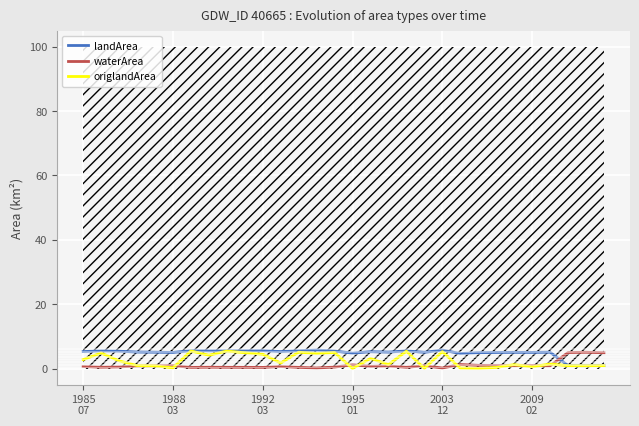

Reading left to right, extract all data points from this chart.

landArea: 5.3	5.5	5.4	5.1	5.1	5.0	5.6	5.5	5.5	5.5	5.6	5.3	5.5	5.8	5.5	4.8	5.2	5.1	5.5	5.0	5.8	4.7	4.9	5.0	5.0	5.0	5.1	1.0	0.9	1.0
waterArea: 0.7	0.4	0.5	0.8	0.8	0.9	0.4	0.4	0.4	0.4	0.4	0.7	0.4	0.2	0.5	1.1	0.7	0.8	0.4	0.9	0.2	1.3	1.0	0.9	0.9	0.9	0.9	5.0	5.1	4.9
origlandArea: 2.8	4.8	2.4	0.9	0.8	0.2	5.5	4.2	5.5	4.9	4.5	1.7	5.1	4.7	5.0	0.0	3.2	1.3	5.4	0.1	5.3	0.1	0.1	0.4	1.2	0.5	1.4	0.9	0.9	0.9